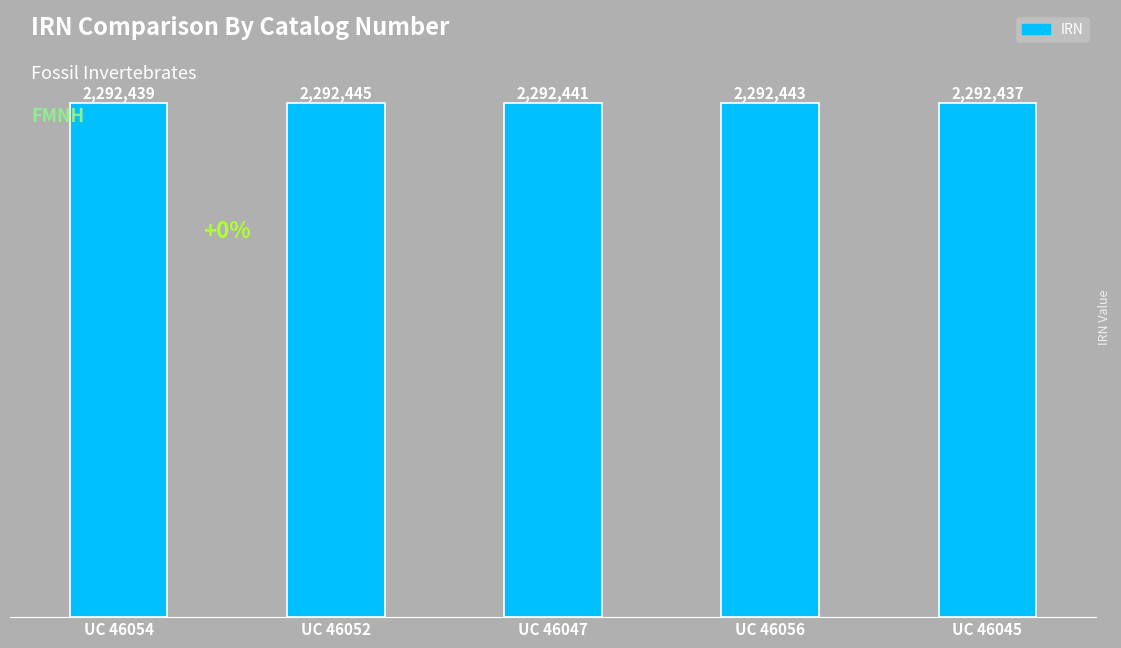

Reading left to right, extract all data points from this chart.

UC 46054=2292439	UC 46052=2292445	UC 46047=2292441	UC 46056=2292443	UC 46045=2292437